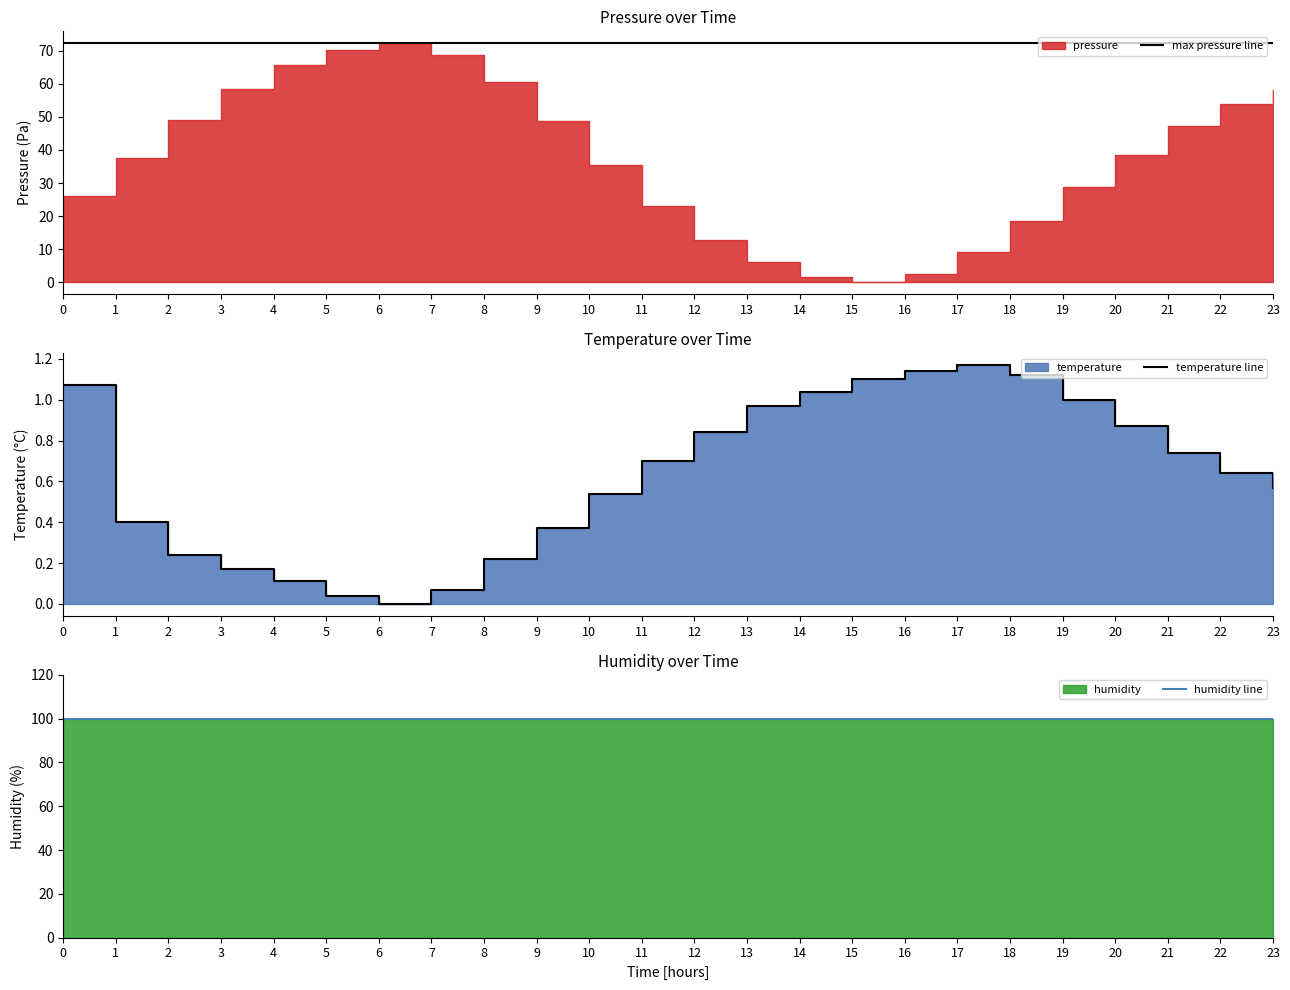

Rank the categories by temperature line value from highest to lowest.

17, 16, 18, 15, 0, 14, 19, 13, 20, 12, 21, 11, 22, 23, 10, 1, 9, 2, 8, 3, 4, 7, 5, 6